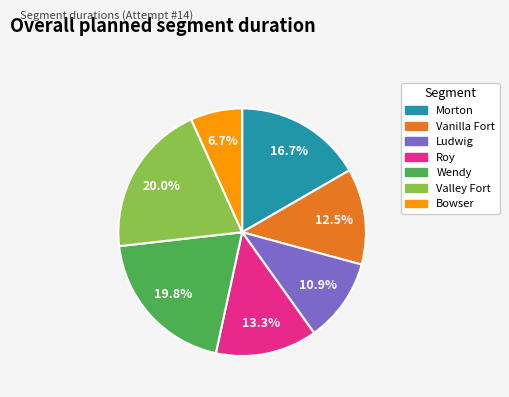

Count the number of slices in the pie.

7